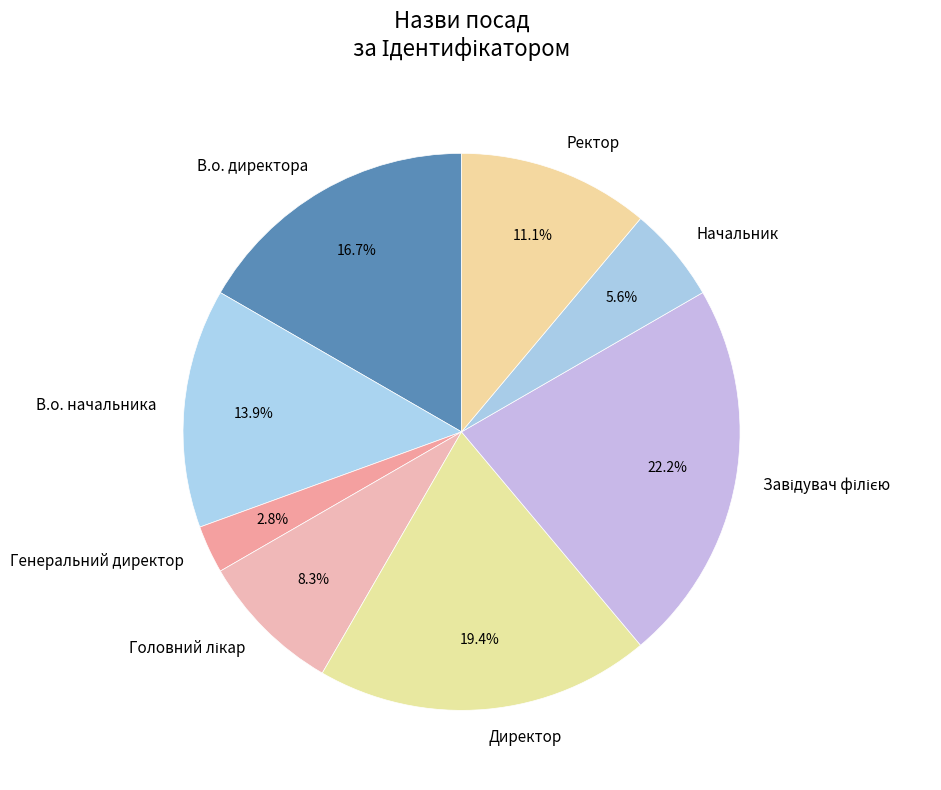

Is Генеральний директор the majority of the pie?

No